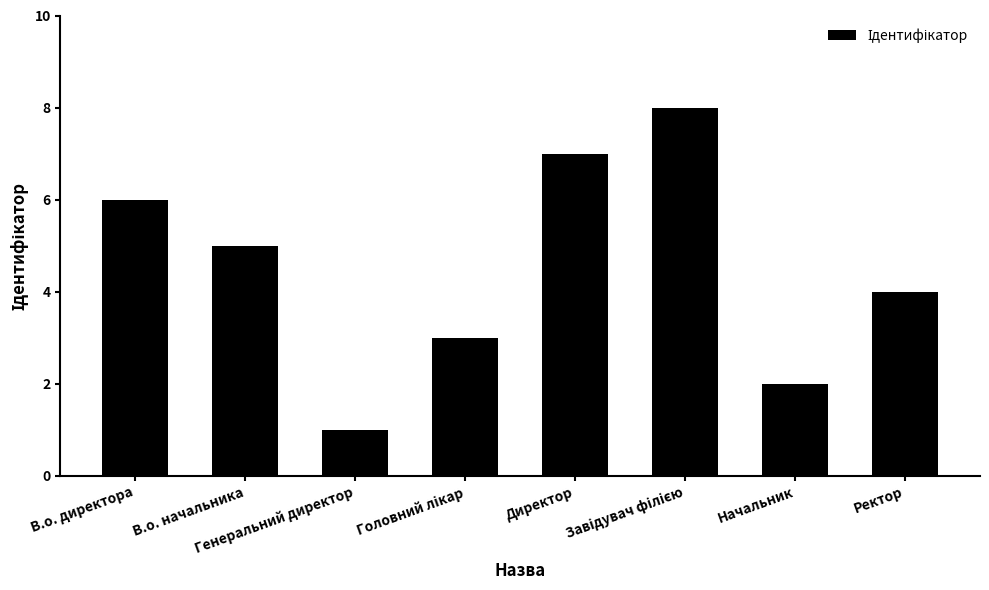

Which has a higher value, Начальник or Директор?

Директор